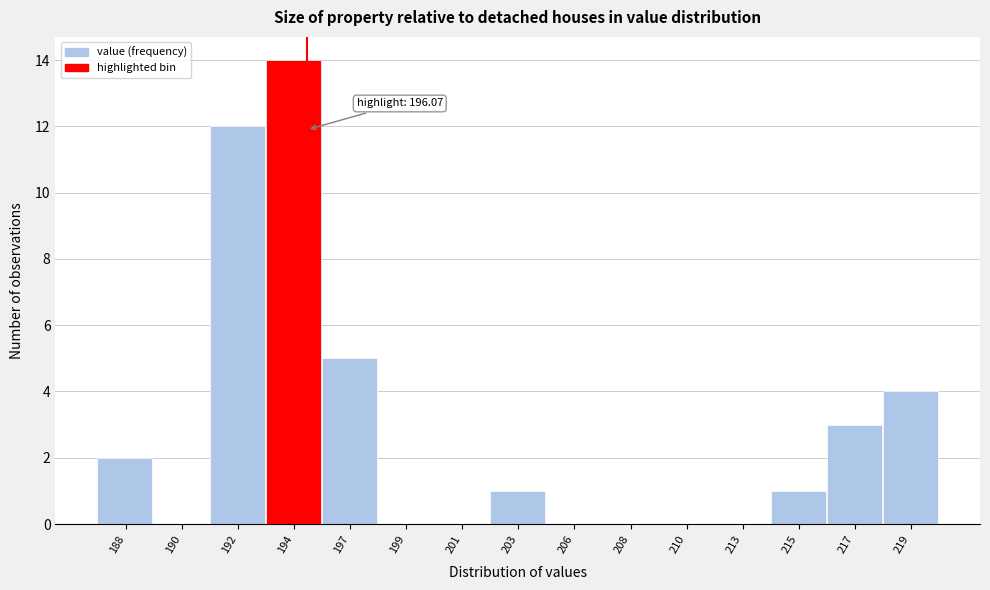

Reading right to left, transcribe all the data shown in this chart.

219=4	217=3	215=1	213=0	210=0	208=0	206=0	203=1	201=0	199=0	197=5	194=14	192=12	190=0	188=2